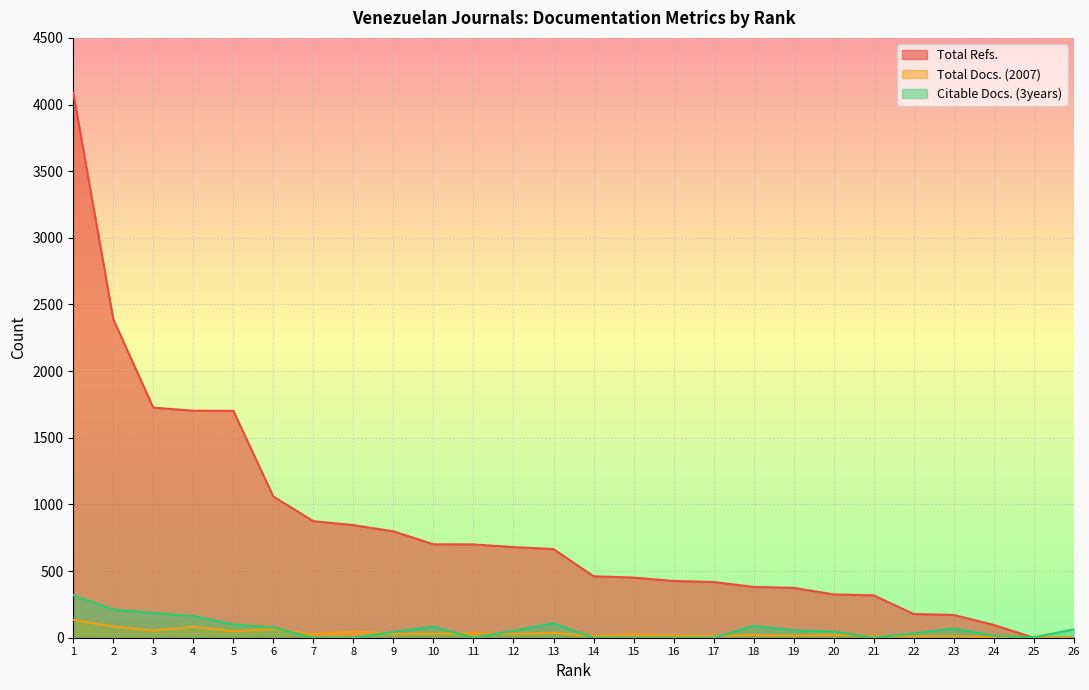

At which category is the sum across all series the highest?

1